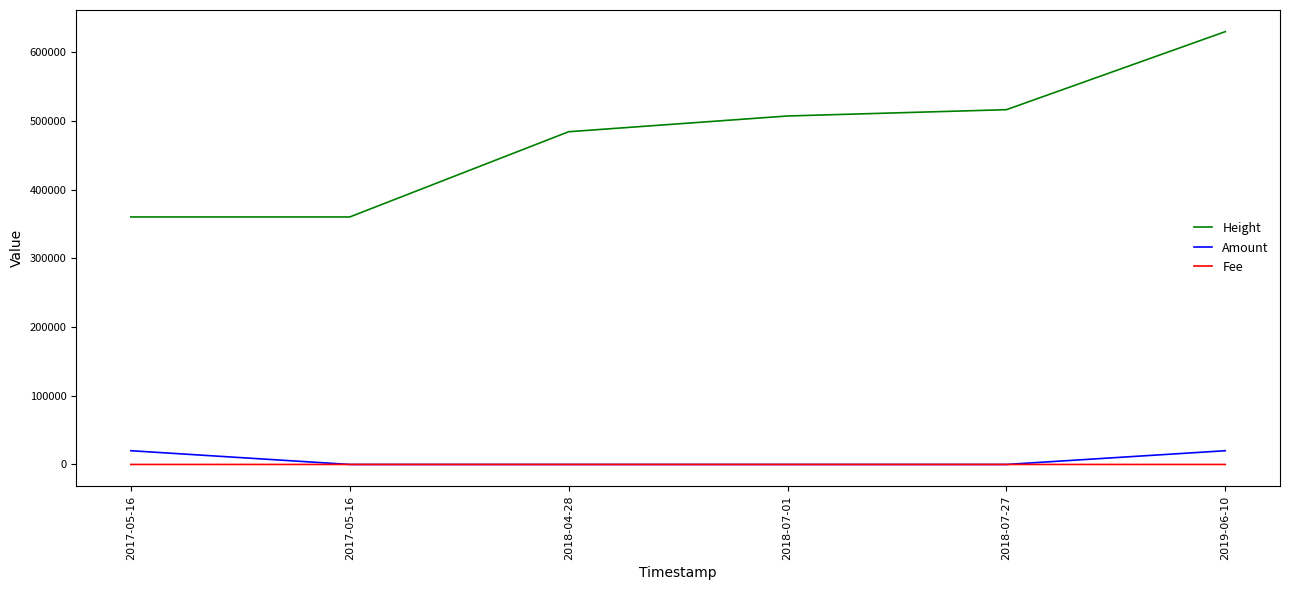

Does the chart display data point markers on the line(s)?

No